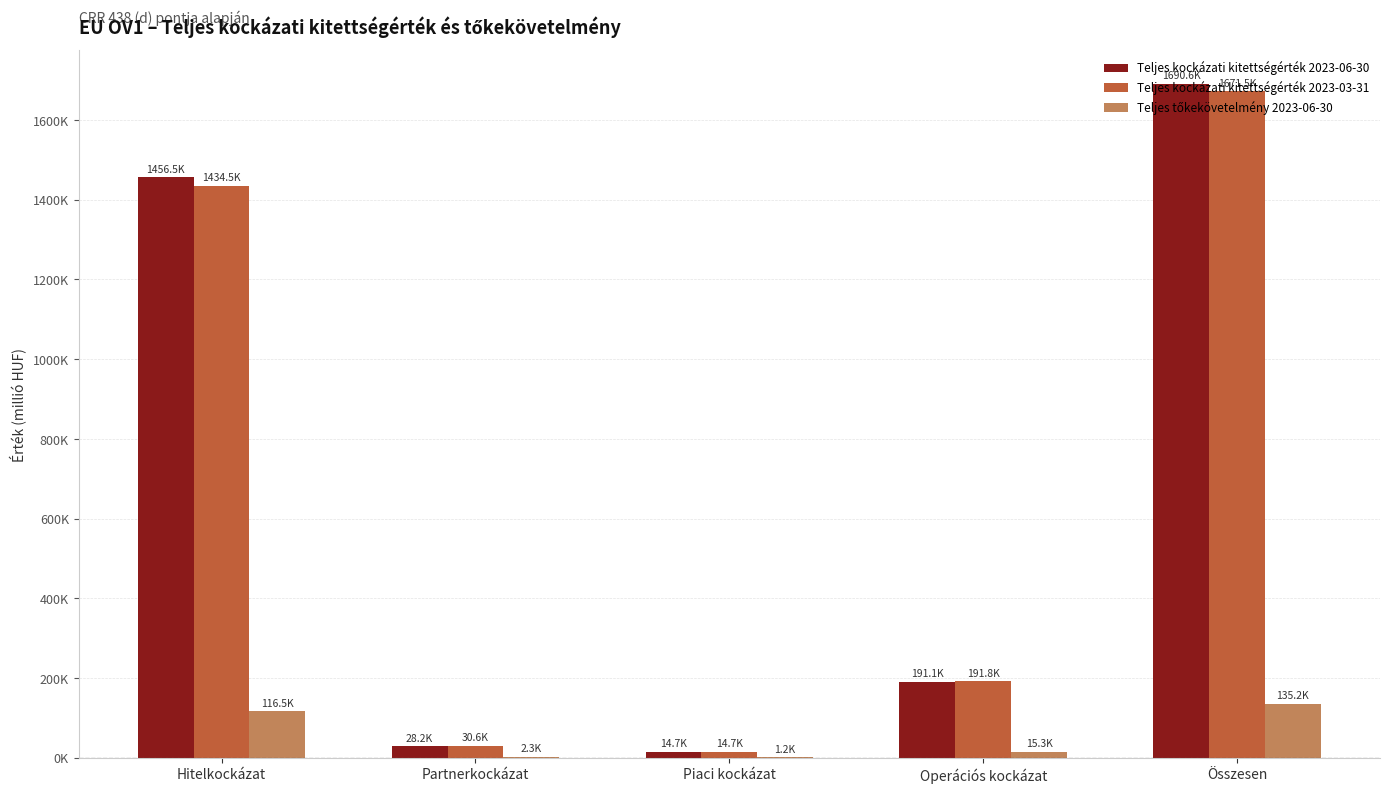

At how many categories does at least one series exceed 620418?

2